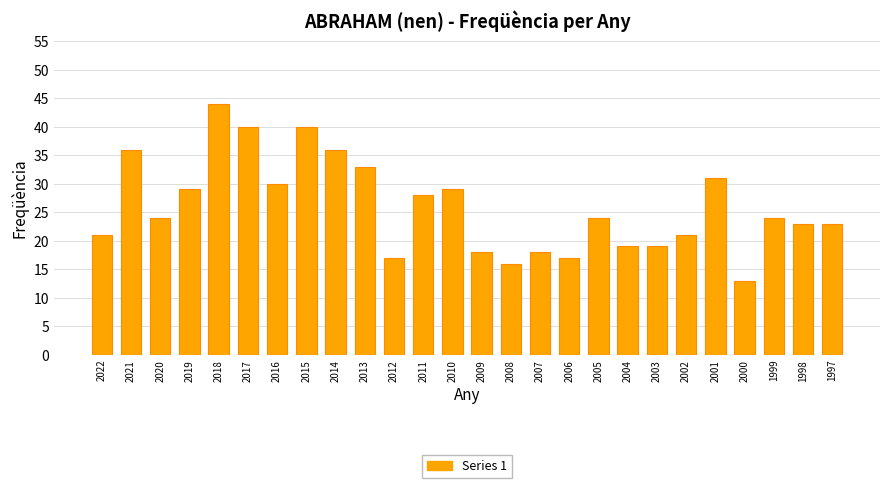

How many bars are there in total?

26